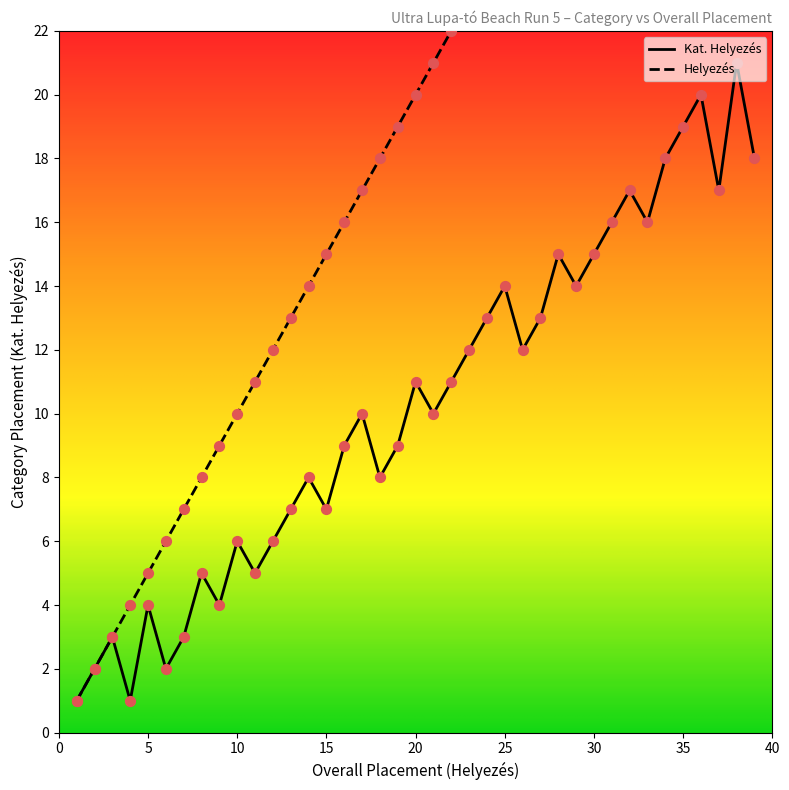

Is the value of Kat. Helyezés at 25 greater than the value of Helyezés at 30?

No